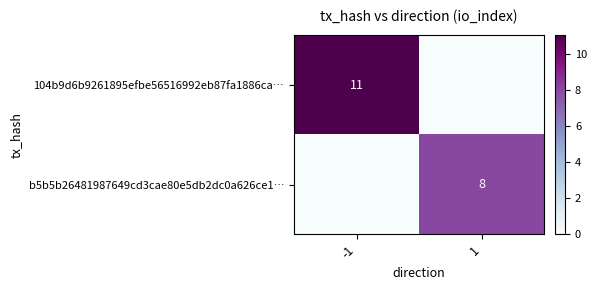

At -1, list the series in order from largest to smallest.

104b9d6b9261895efbe56516992eb87fa1886ca…, b5b5b26481987649cd3cae80e5db2dc0a626ce1…